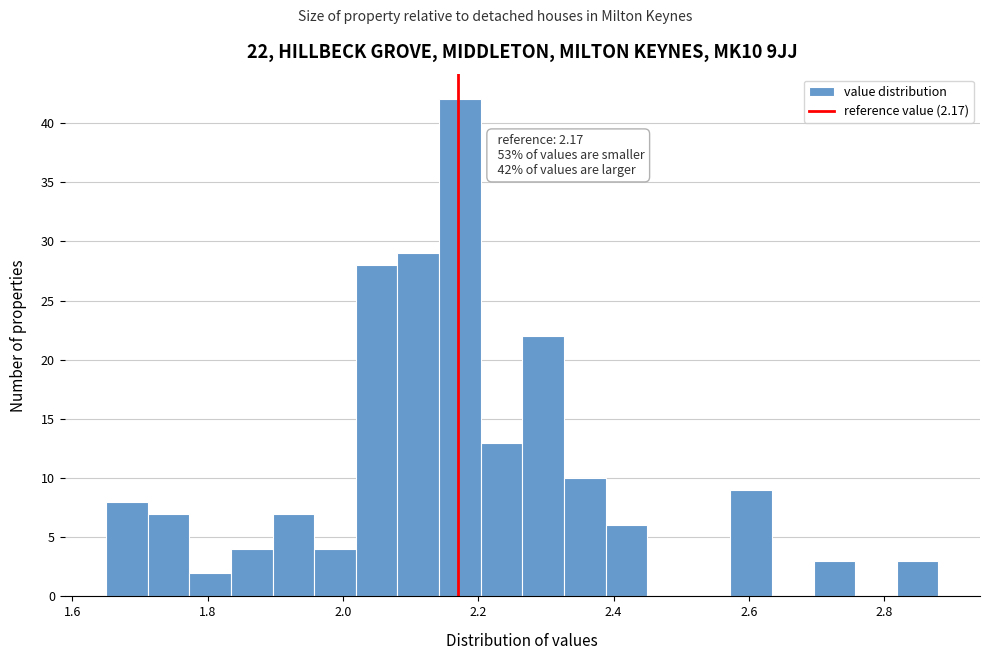

Read against the x-axis, roughly where is the centre of the tallest bar?

2.18